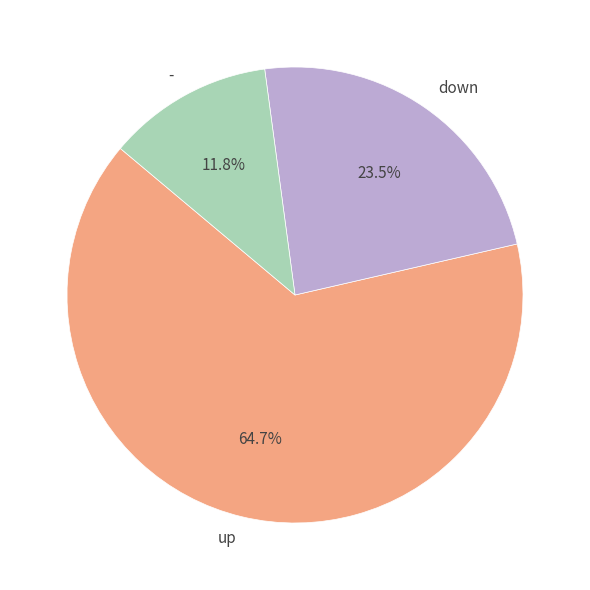

To the nearest percent, what is the difference between the - and down slice percentages?

12%